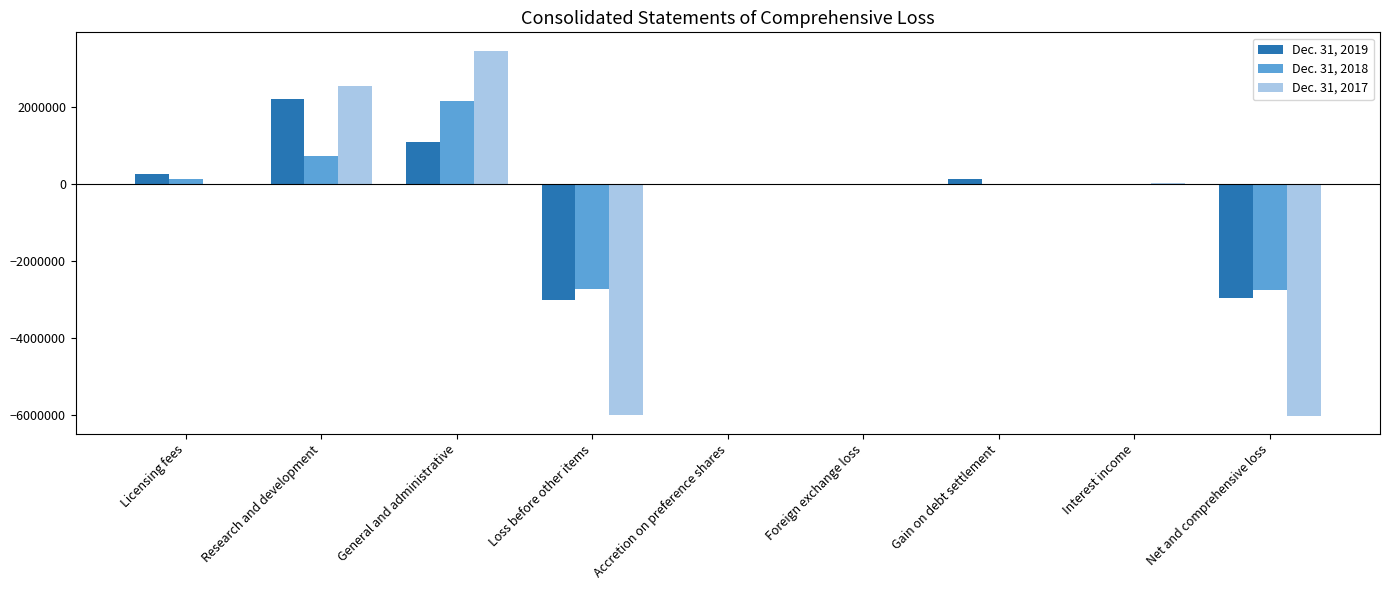

The Dec. 31, 2017 series shows -9269991 at Loss before other items. True or false?

False